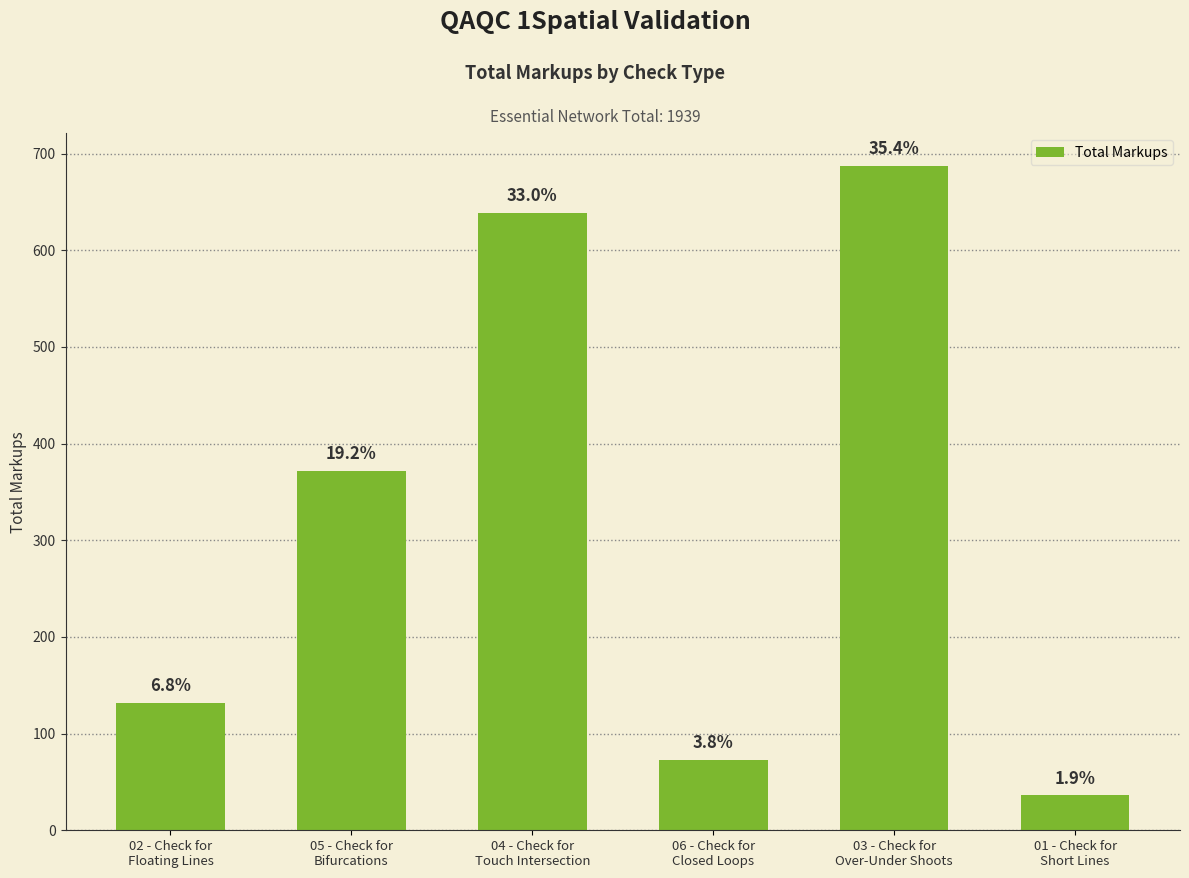

Does the chart contain any negative values?

No